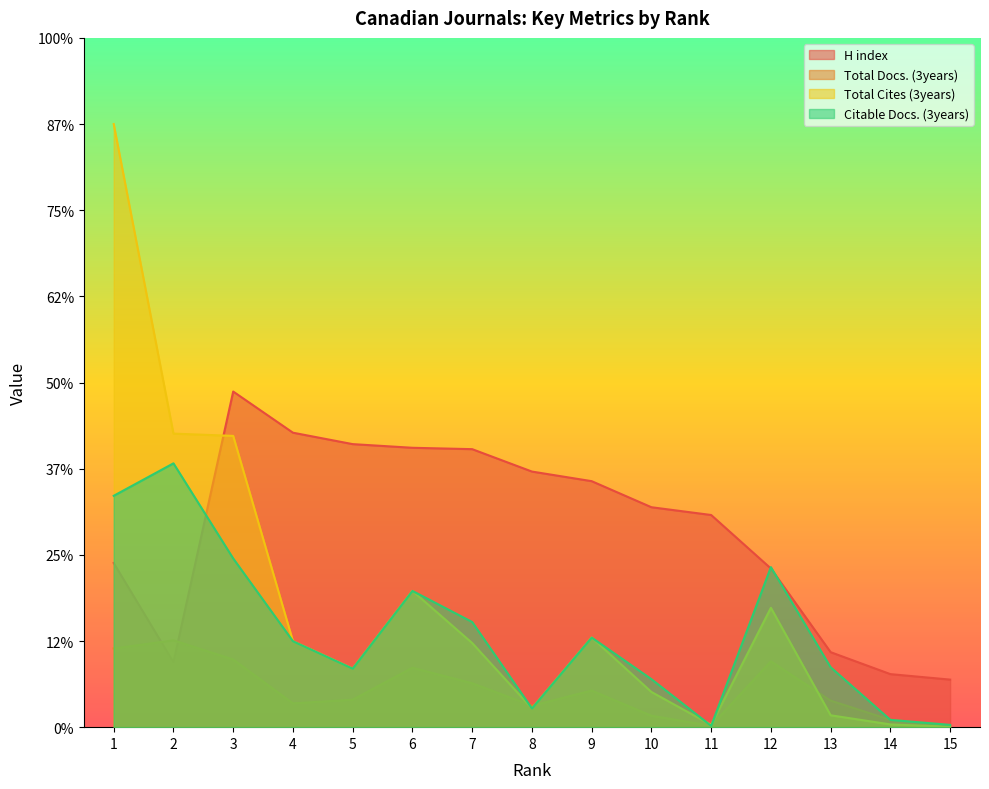

Reading right to left, what are all the values shown in this chart?

H index: 15=55.2	14=61.6	13=87.0	12=184.2	11=246.2	10=255.3	9=285.5	8=296.7	7=322.7	6=324.3	5=328.5	4=341.8	3=389.5	2=75.4	1=190.5
Total Docs. (3years): 15=2.1	14=8.5	13=30.8	12=76.4	11=1.6	10=13.3	9=42.5	8=24.9	7=50.9	6=69.0	5=31.8	4=27.6	3=78.5	2=100.8	1=91.3
Total Cites (3years): 15=0.5	14=3.2	13=13.8	12=138.5	11=2.7	10=40.9	9=104.0	8=21.8	7=97.6	6=158.2	5=67.9	4=99.8	3=338.1	2=340.7	1=700.0
Citable Docs. (3years): 15=2.7	14=8.5	13=69.5	12=185.7	11=1.6	10=55.7	9=104.0	8=21.8	7=122.1	6=158.2	5=67.9	4=99.8	3=195.8	2=306.2	1=268.5